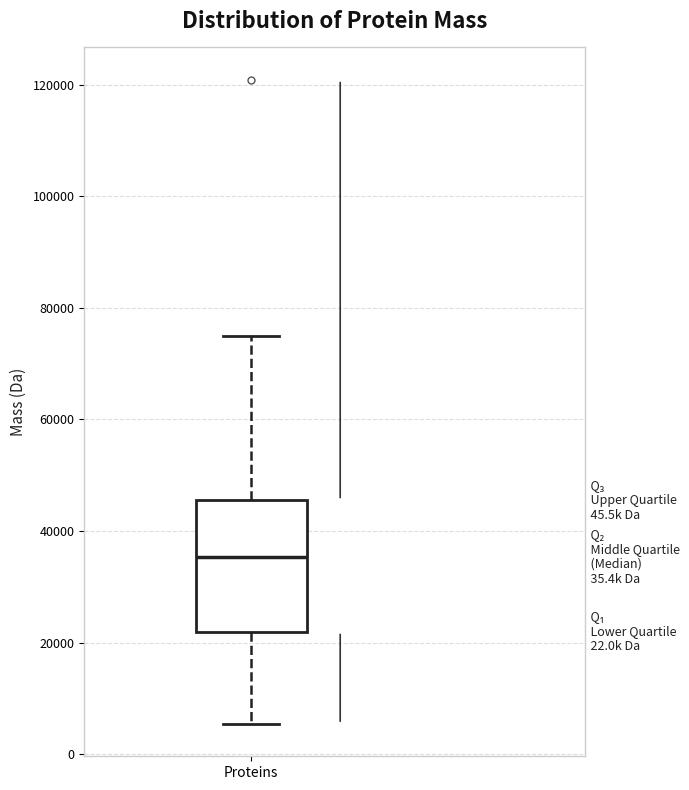

Read this box plot against the y-axis: the position of the median line, the range covered by the box, and the ends of both whiskers. The values are not printed on the chart, so give them approximately, as read against the axis.

median 36000, box 22000 to 46000, whiskers 6000 to 76000